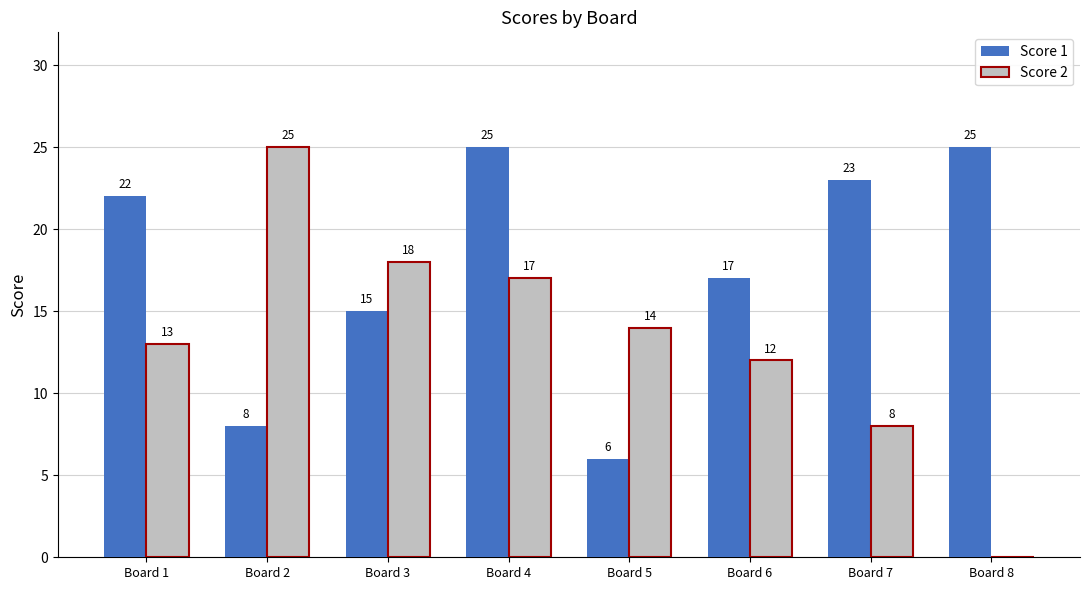

What is the highest value of the Score 1 series?

25